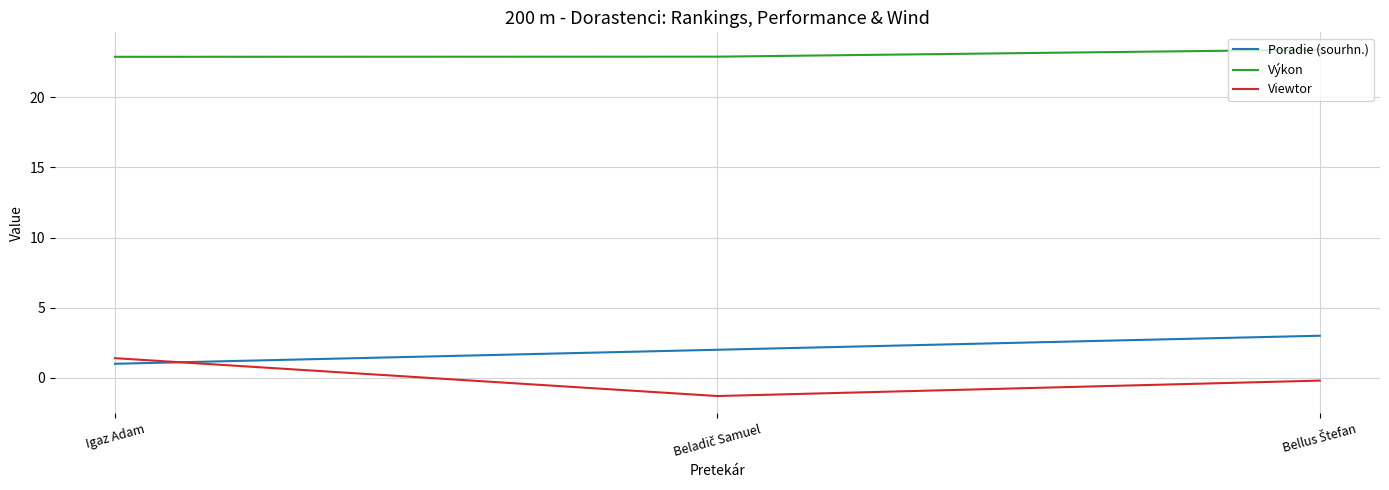

What is the lowest value of the Viewtor series?

-1.3